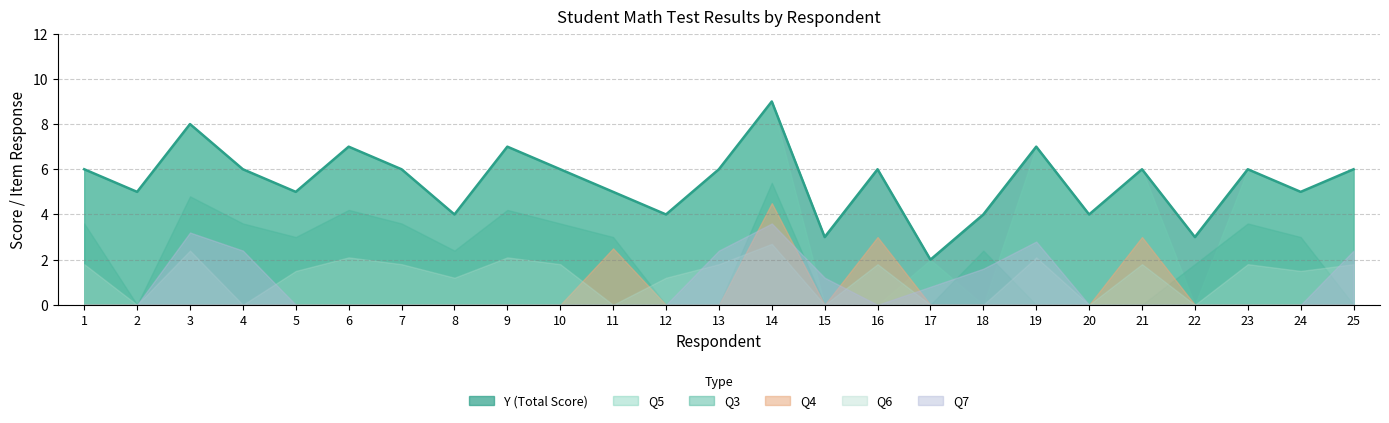

At which category does Y (Total Score) reach its first local peak?

3